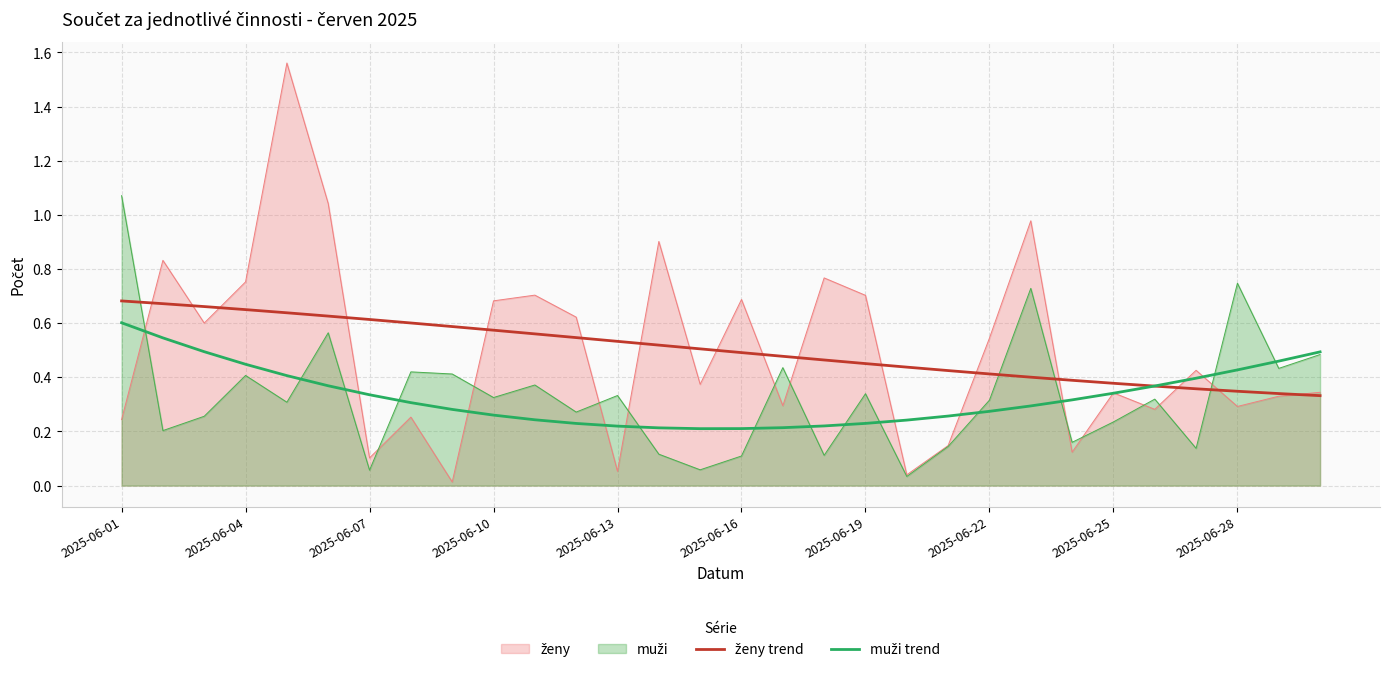

What is the lowest value of the muži trend series?

0.2